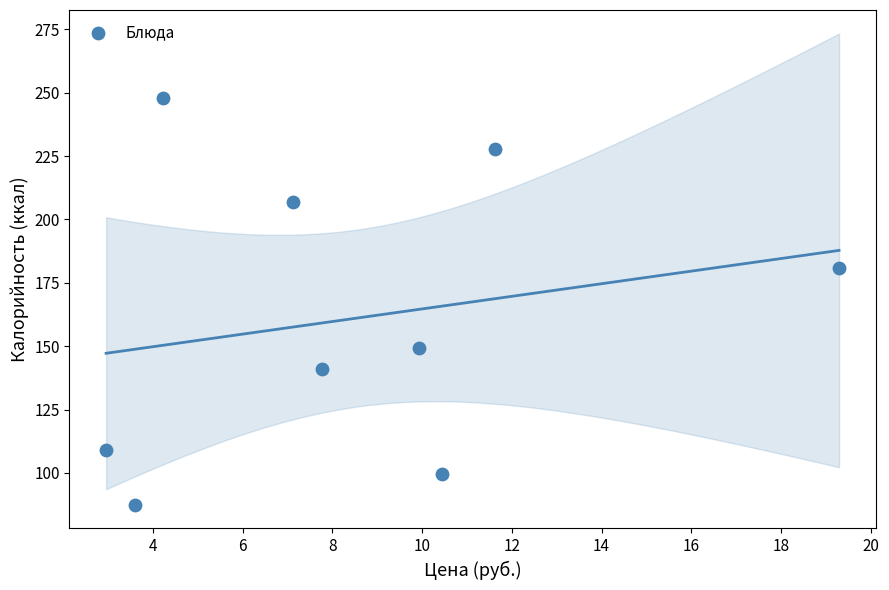

What Y value in the scatter plot is closest to 167?

180.8